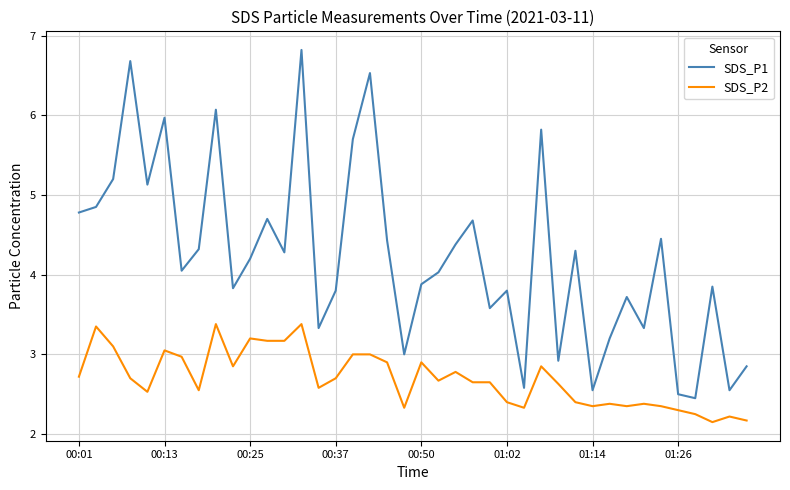

What is the difference between the maximum and minimum values in the SDS_P1 series?

4.4